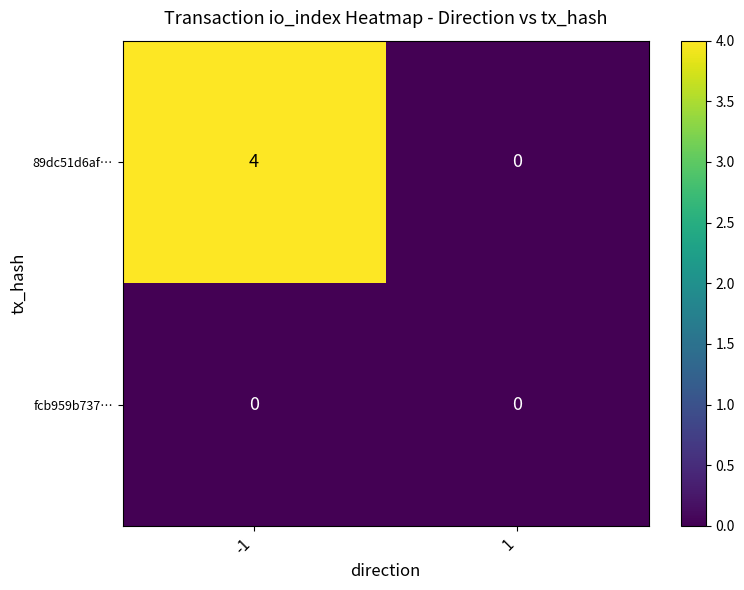

Reading left to right, what are all the values shown in this chart?

89dc51d6af…: 4	0
fcb959b737…: 0	0